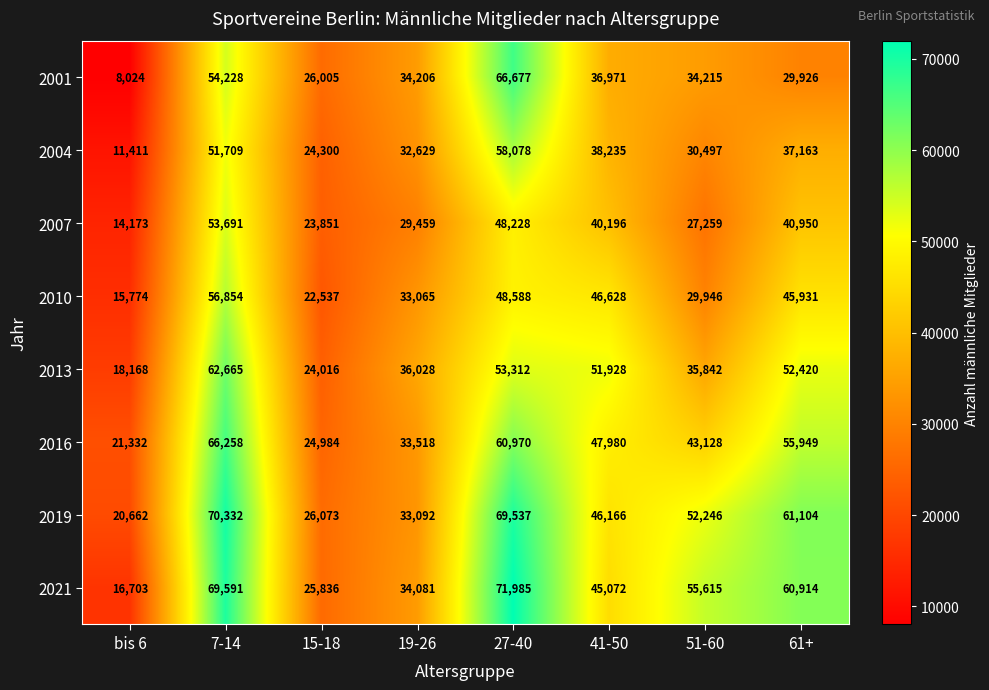

At 51-60, list the series in order from smallest to largest.

2007, 2010, 2004, 2001, 2013, 2016, 2019, 2021